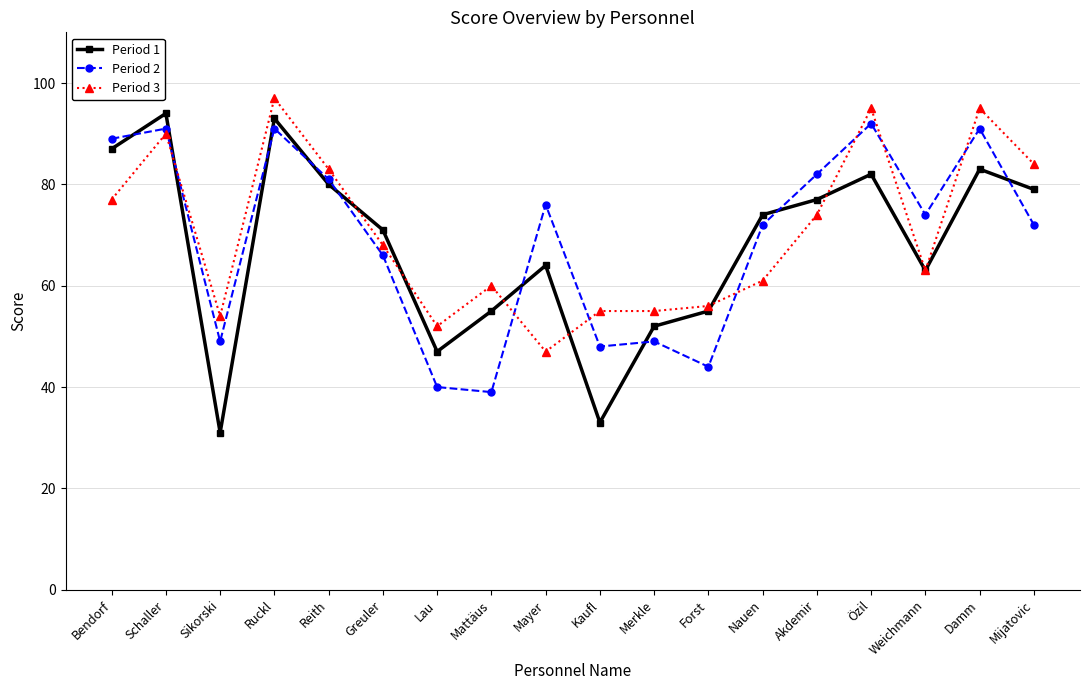

Rank the series by their average value, from lowest to highest.

Period 1, Period 2, Period 3